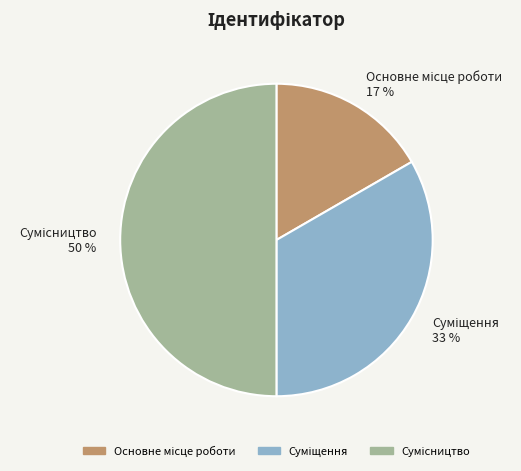

To the nearest percent, what is the average slice percentage?

33%